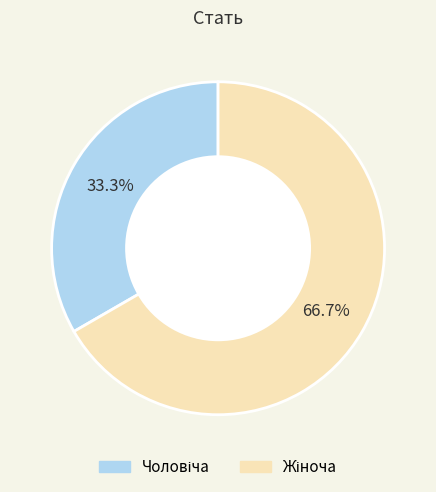

Count the number of slices in the pie.

2